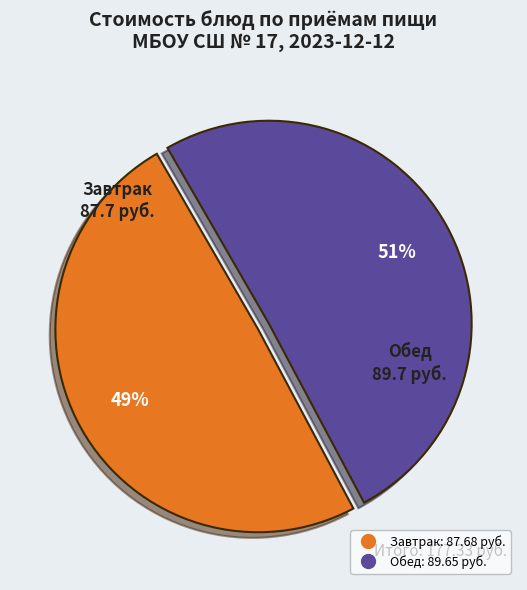

Is there a majority slice in this chart?

Yes